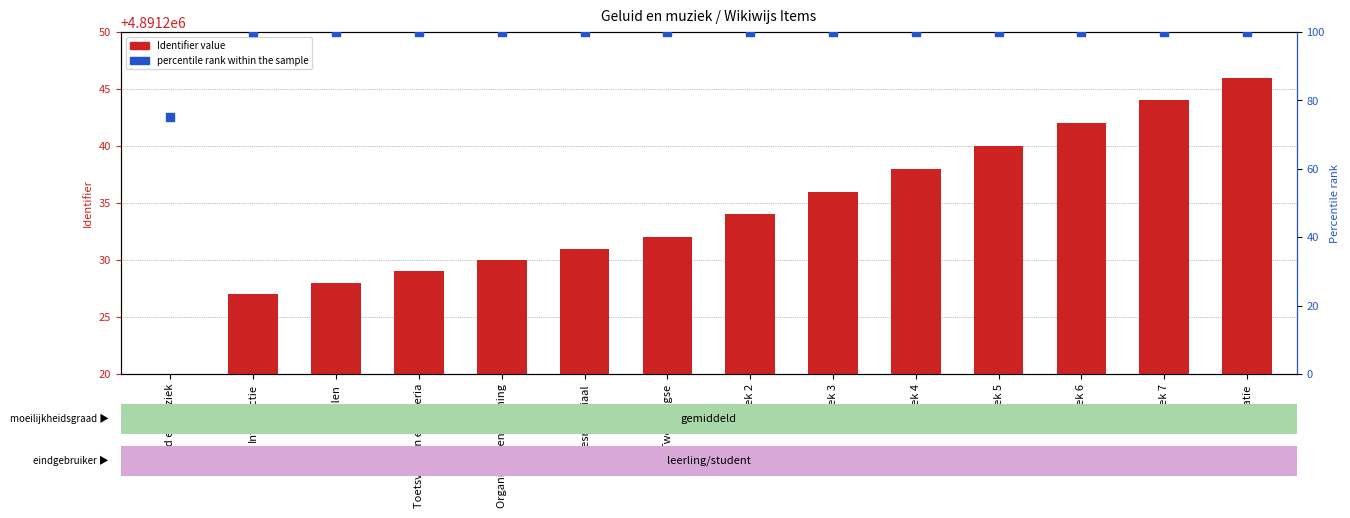

What is the total value across all series at Introductie?

4891327